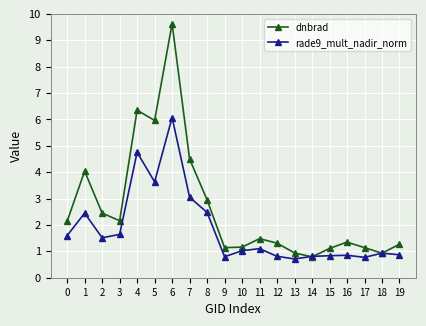

At which category does dnbrad reach its first local peak?

1